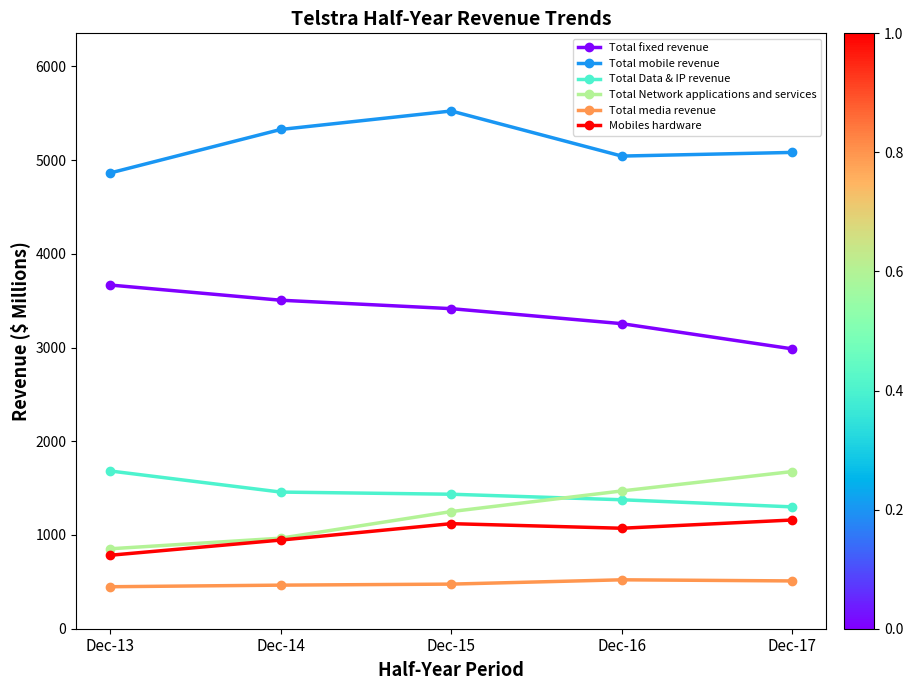

Does the chart display data point markers on the line(s)?

Yes